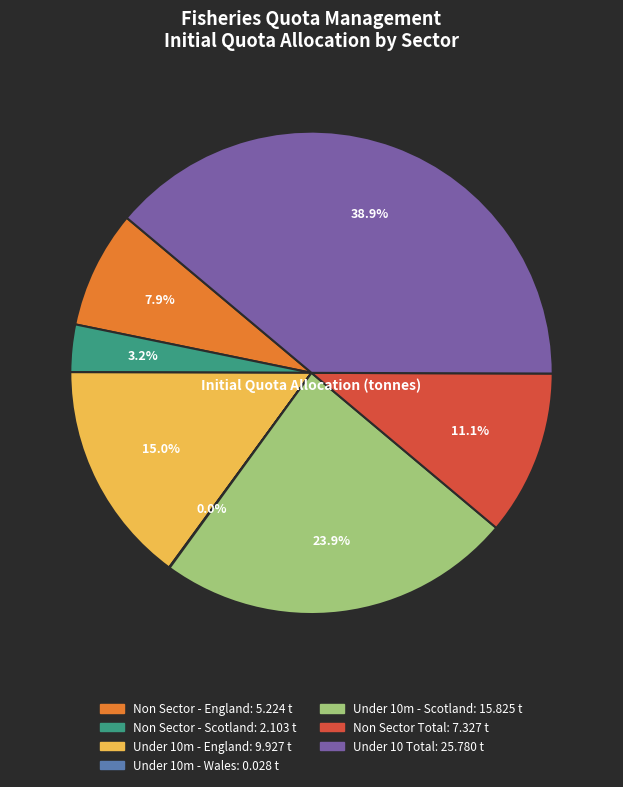

To the nearest percent, what portion does Under 10m - Scotland represent?

24%